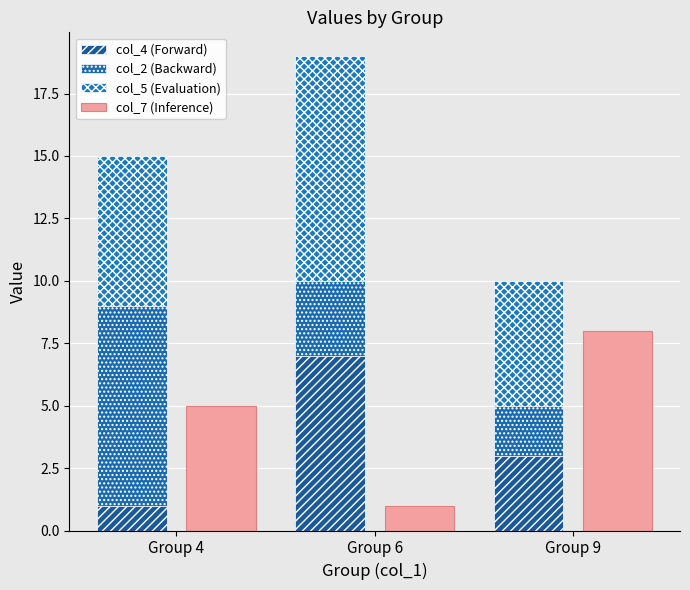

Which series has the widest spread of values?

col_7 (Inference)